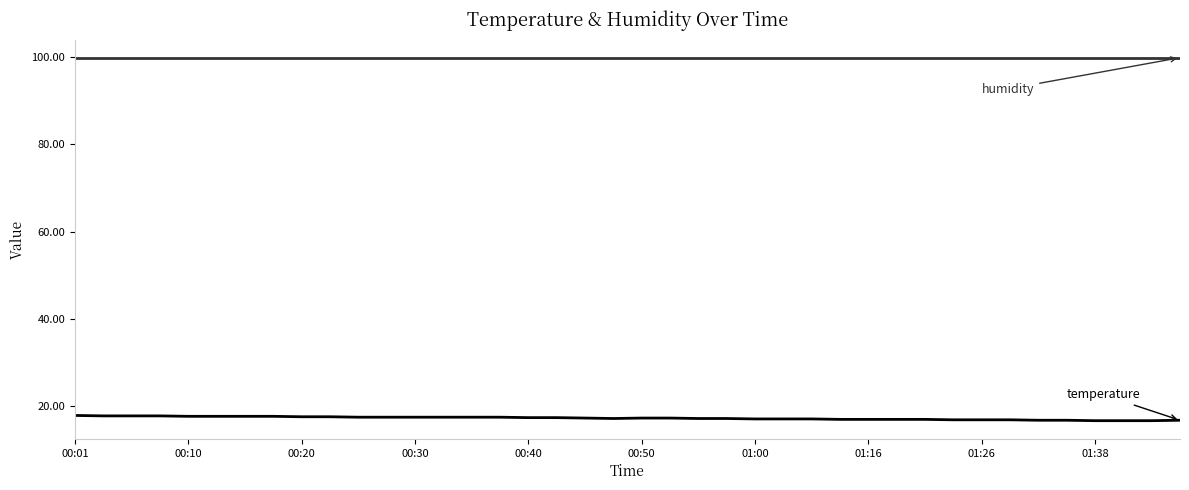

What is the minimum value shown in the chart?

16.6